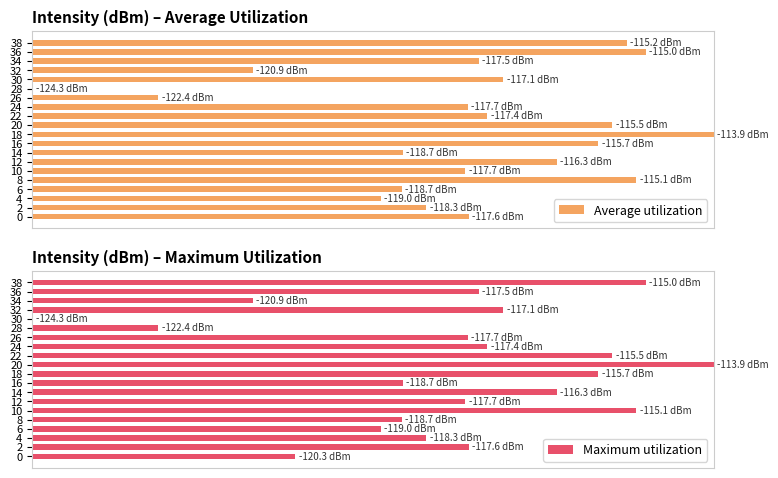

What is the sum of all Maximum utilization values?

1224.1